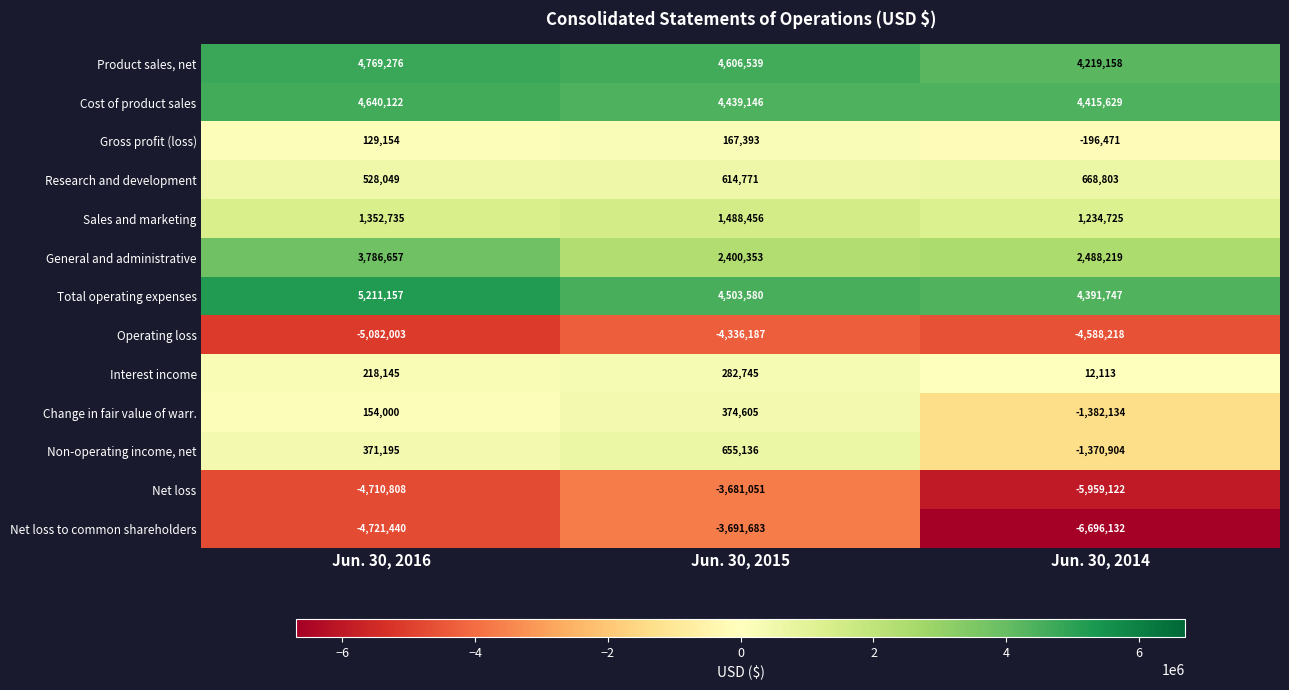

How many negative values does the Gross profit (loss) series have?

1